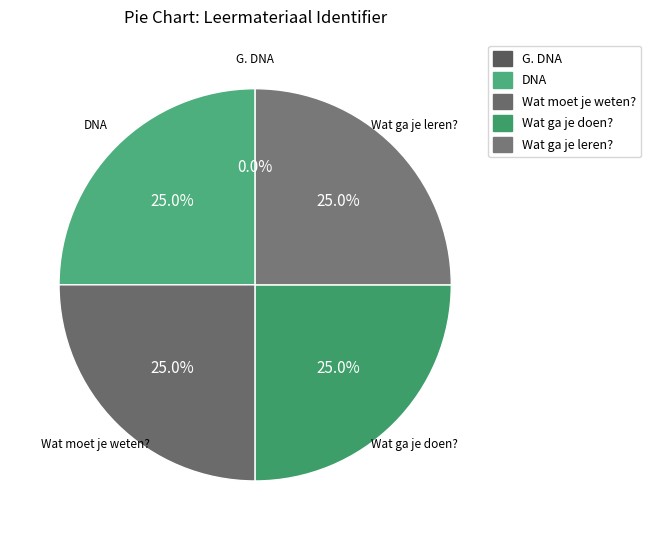

Does any single category account for the majority?

No